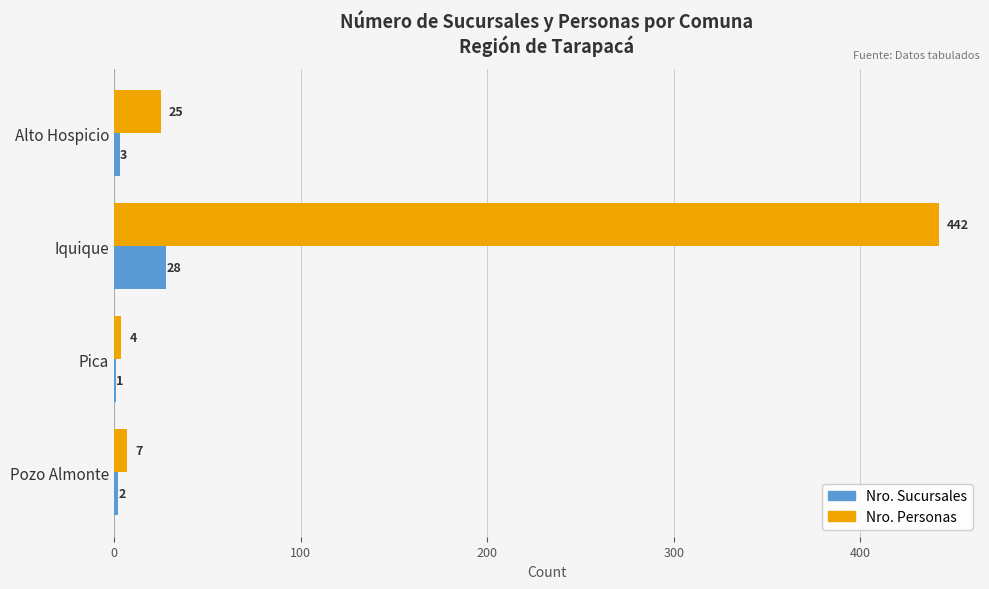

What is the sum of all Nro. Sucursales values?

34